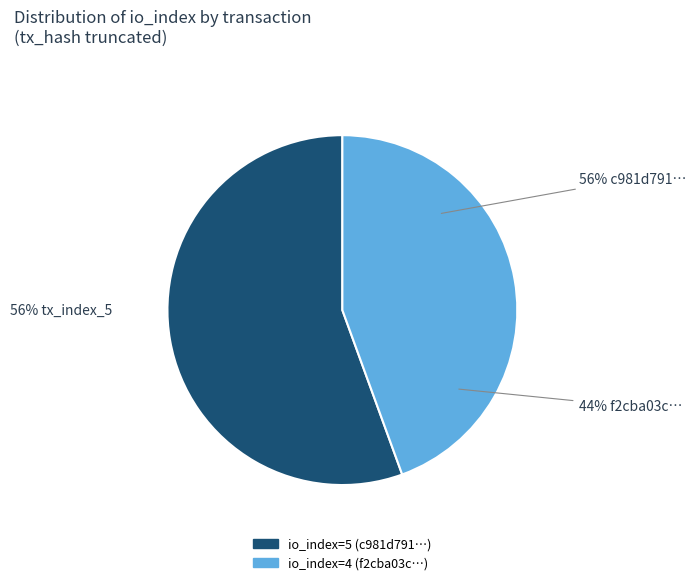

How many slices are in this pie chart?

2